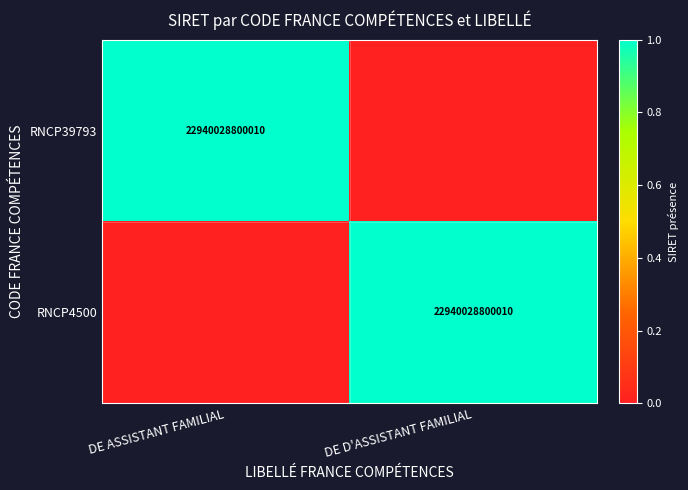

The value of RNCP4500 at DE D'ASSISTANT FAMILIAL is 35571240197005. True or false?

False